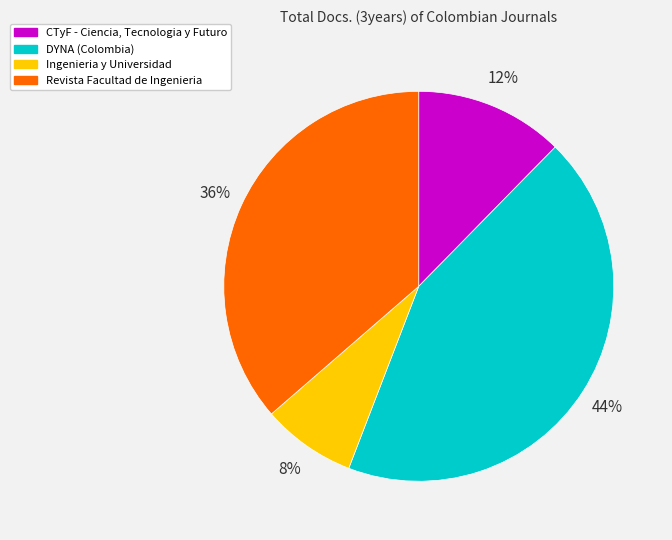

To the nearest percent, what is the difference between the largest and smallest slice percentages?

36%